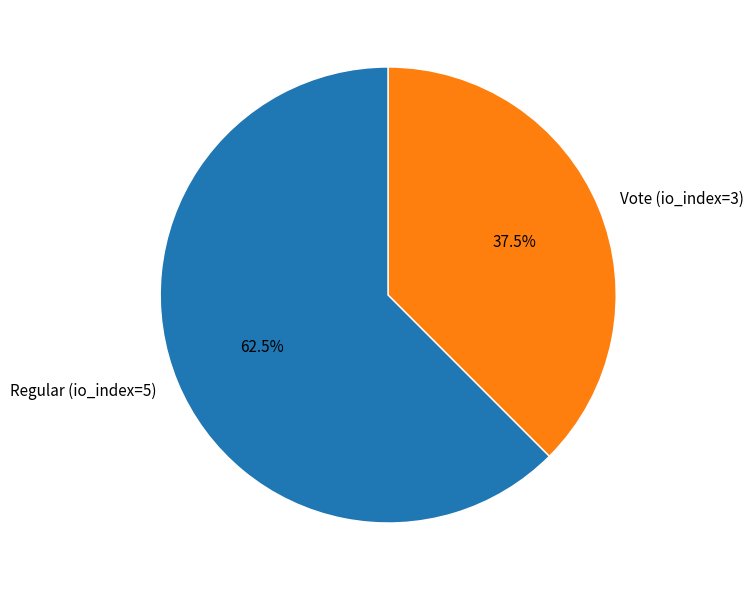

Is it true that Regular (io_index=5) is 70% of the pie?

False